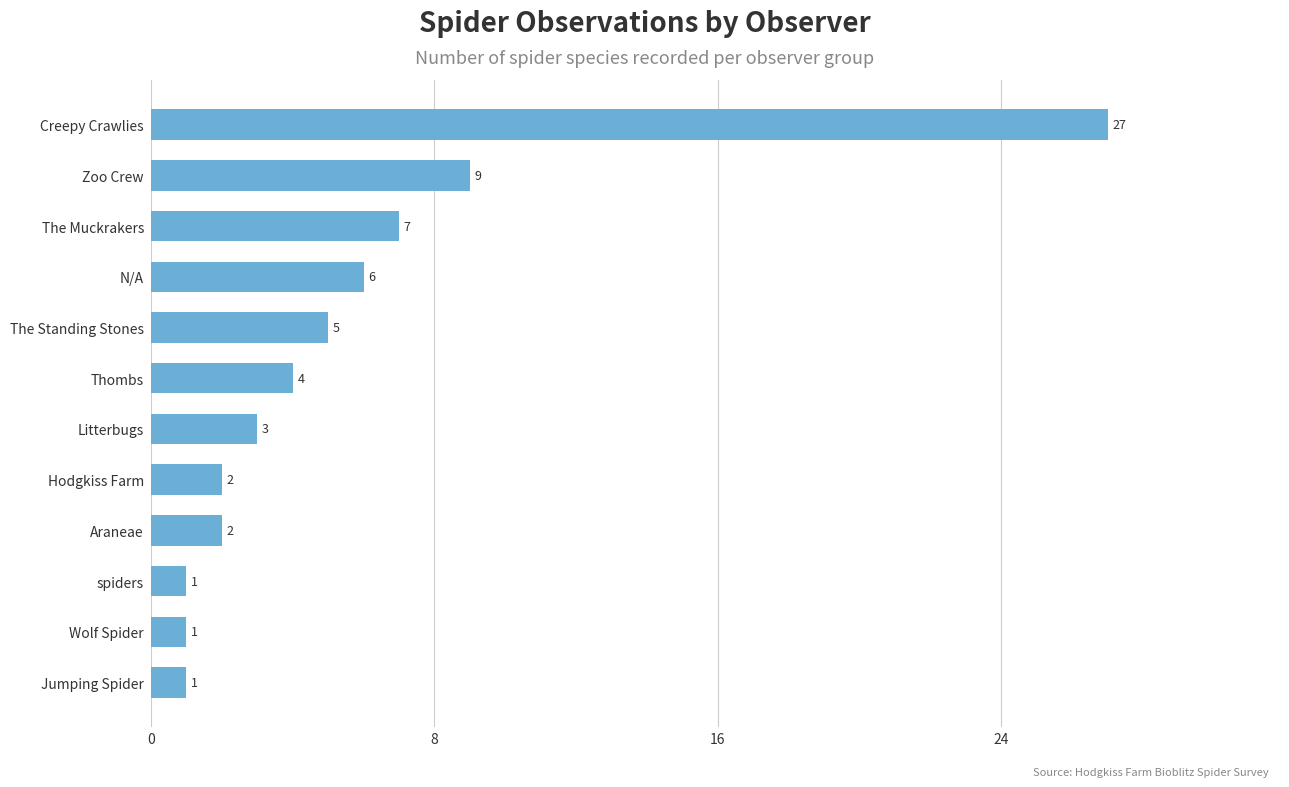

What is the label of the 9th bar from the top?

Araneae